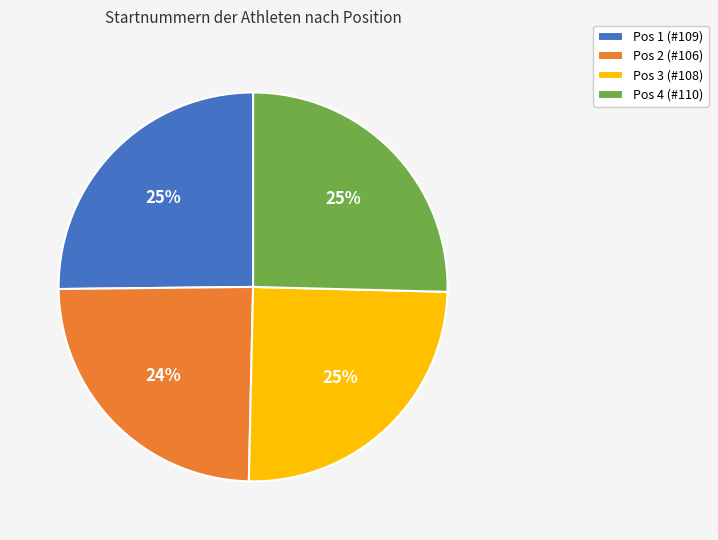

Is it true that Pos 3 (#108) is 33% of the pie?

False